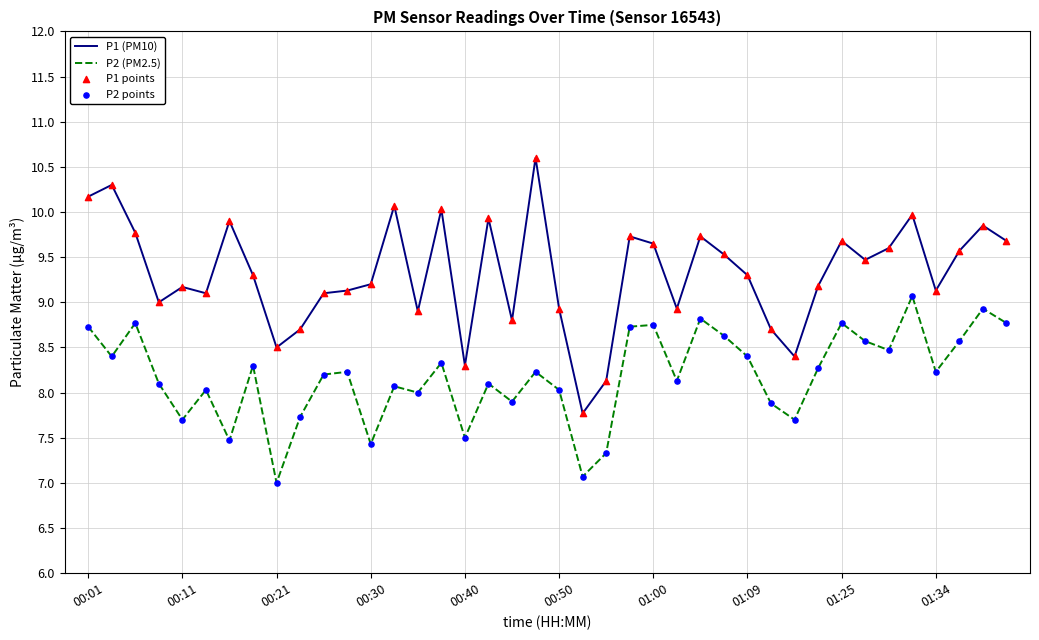

Which series has the largest total across all categories?

P1 (PM10)